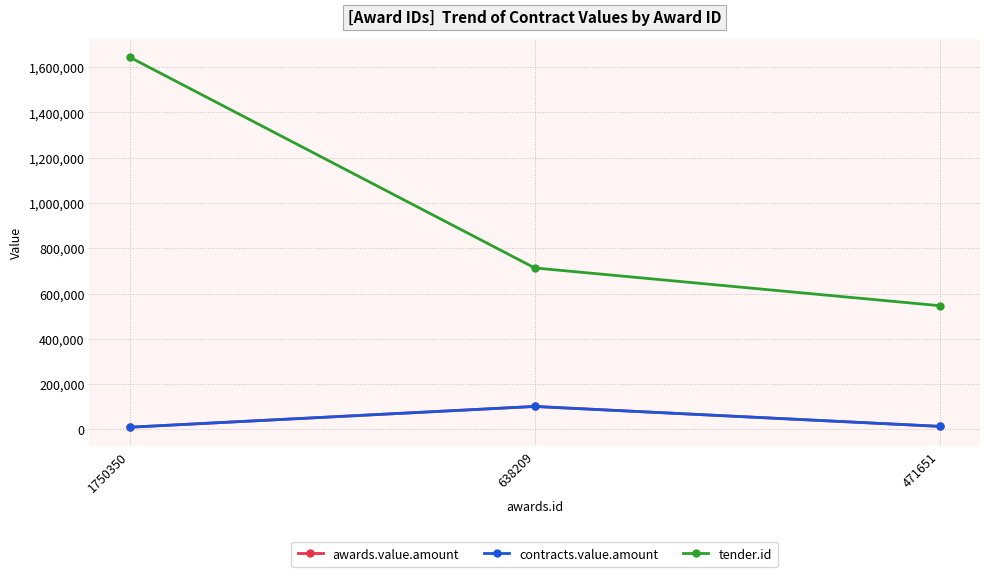

Does the chart have visible grid lines?

Yes